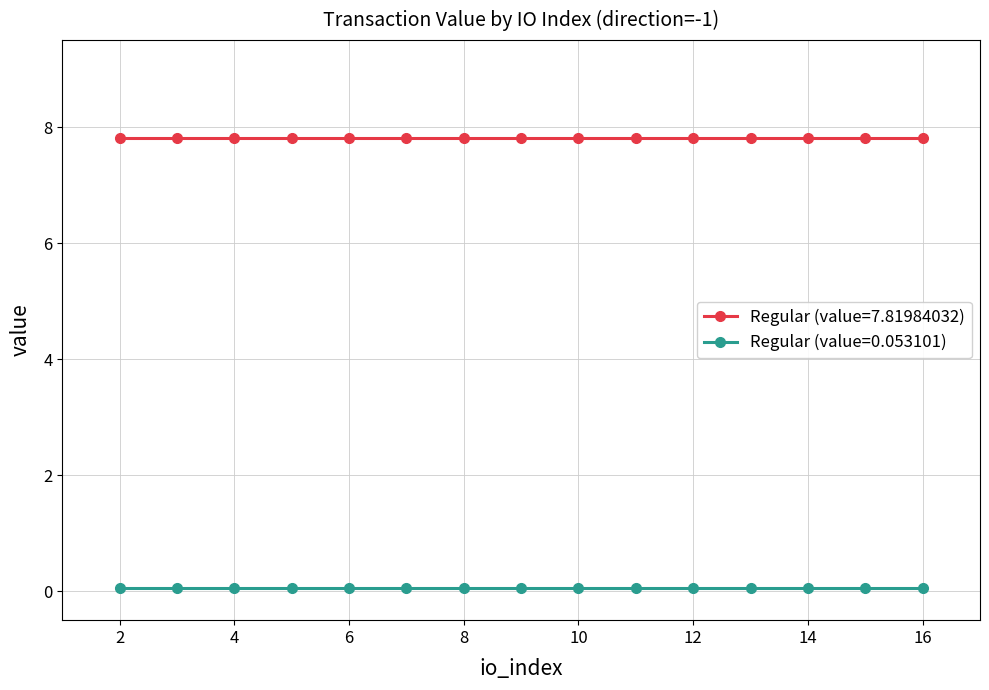

What is the lowest value of the Regular (value=7.81984032) series?

7.8